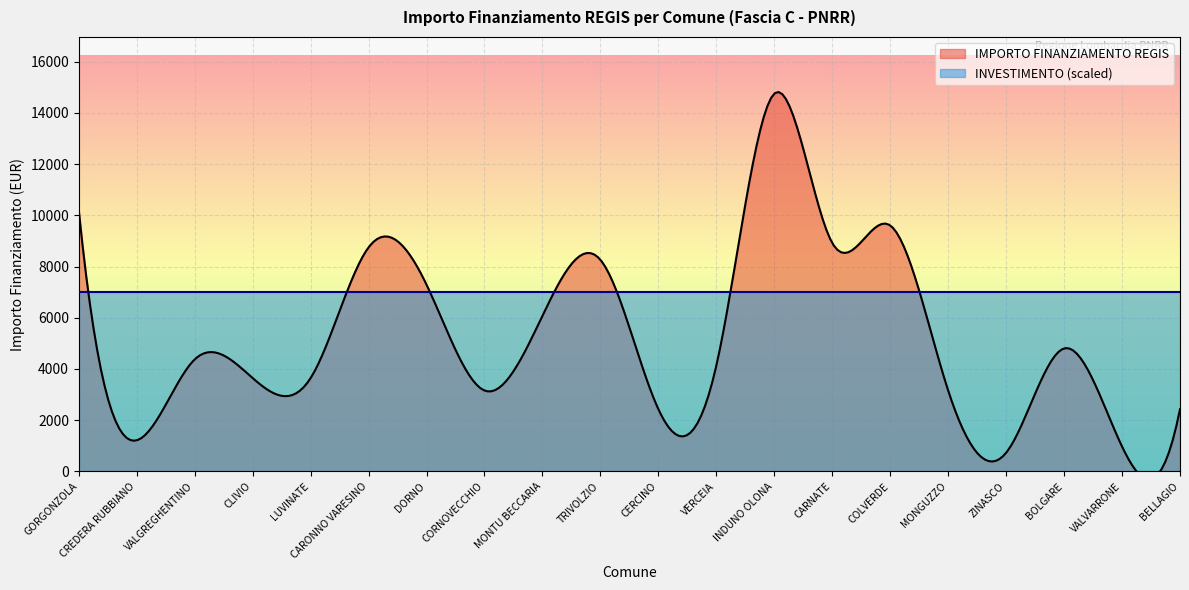

What is the value of the IMPORTO FINANZIAMENTO REGIS point at the 8th from the left?

3159.0